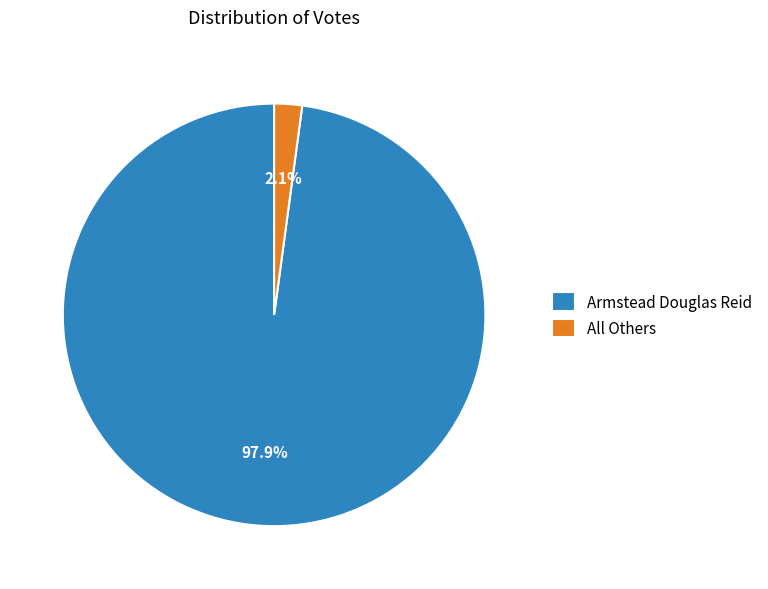

To the nearest percent, what is the average slice percentage?

50%